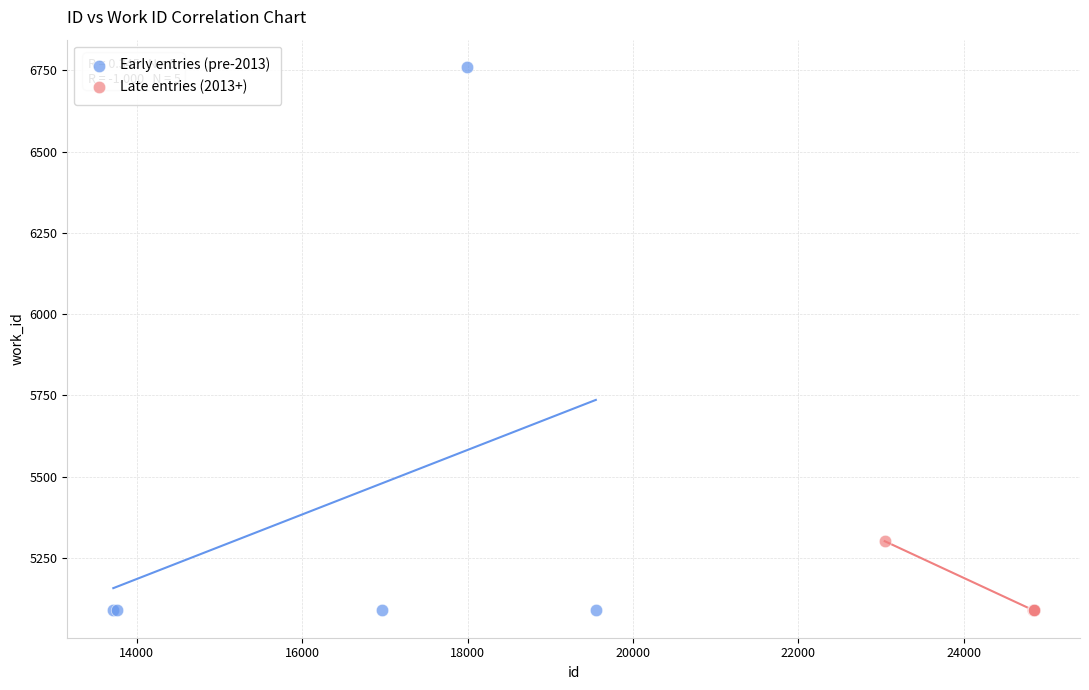

Which series reaches the maximum Y coordinate?

Early entries (pre-2013)